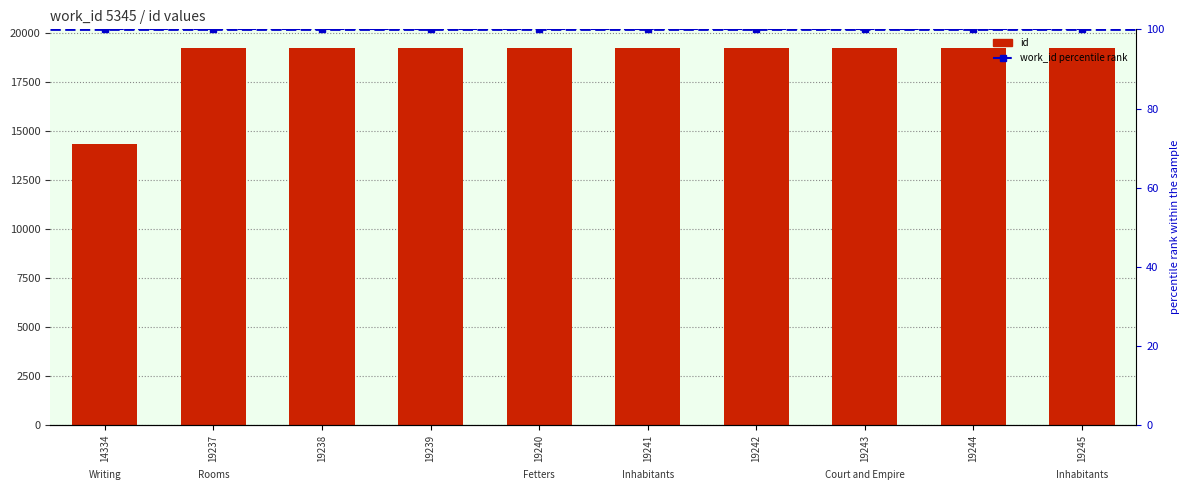

Which has a higher value, 19243 or 19238?

19243